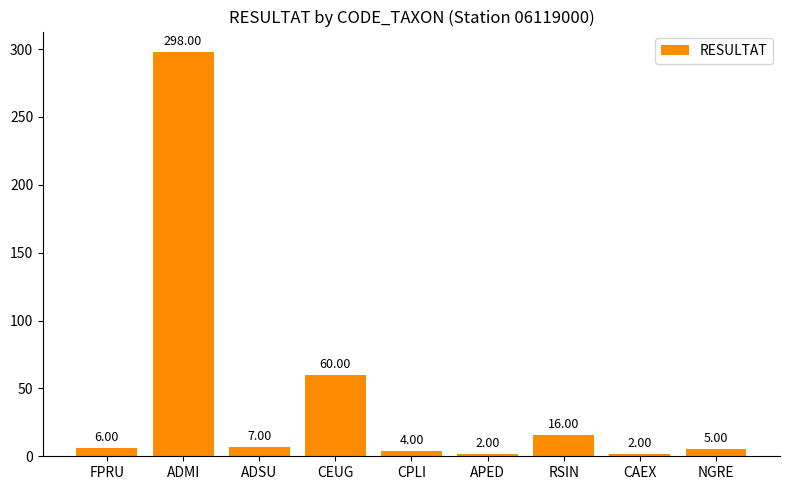

What is the maximum value shown in the chart?

298